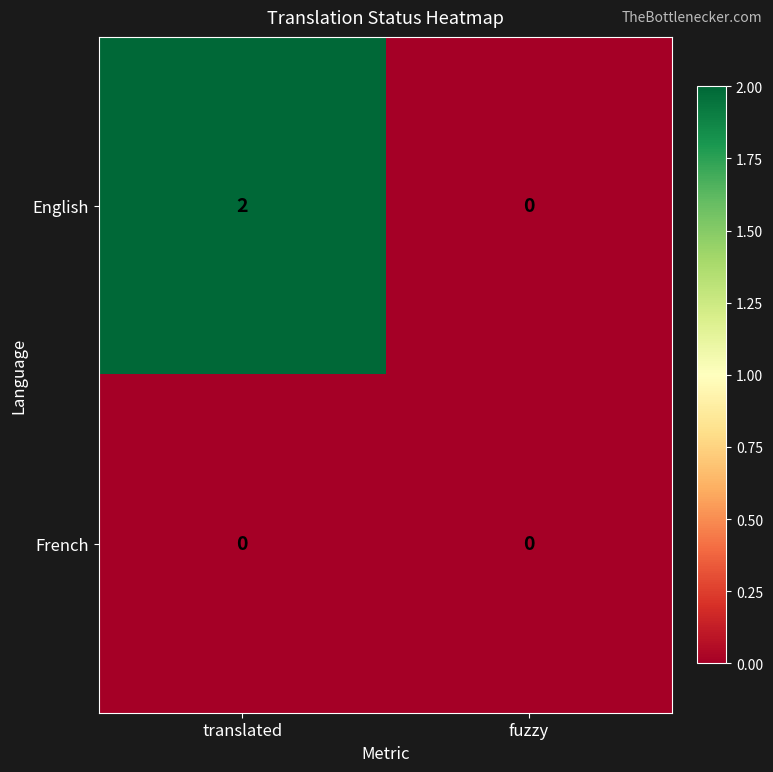

Reading right to left, what are all the values shown in this chart?

English: 0	2
French: 0	0